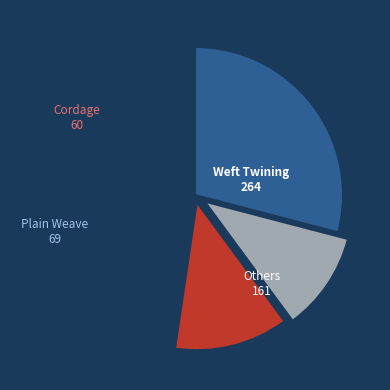

Count the number of slices in the pie.

4